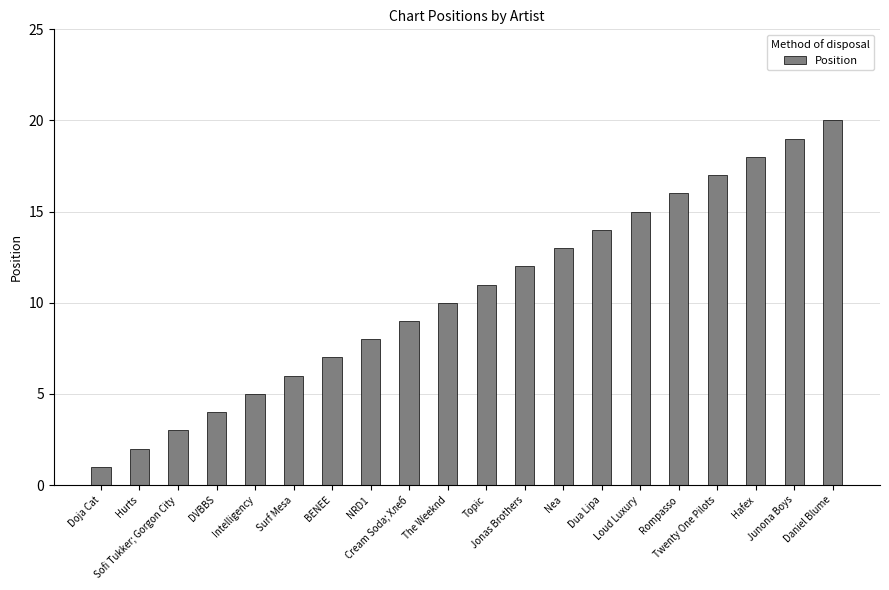

Count the number of categories in the chart.

20